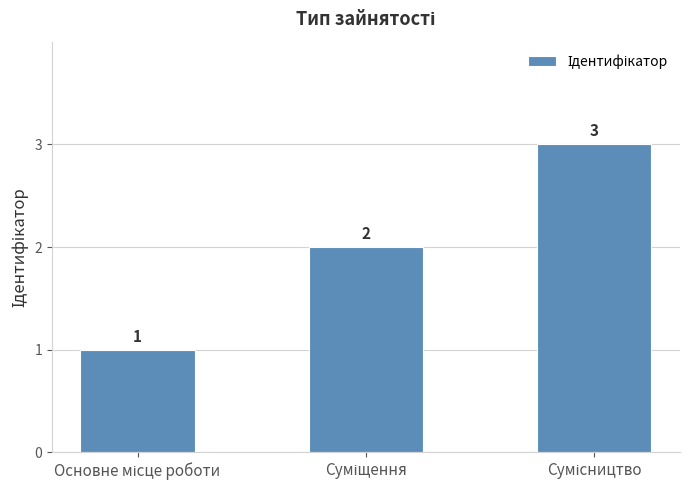

What is the sum of all values?

6